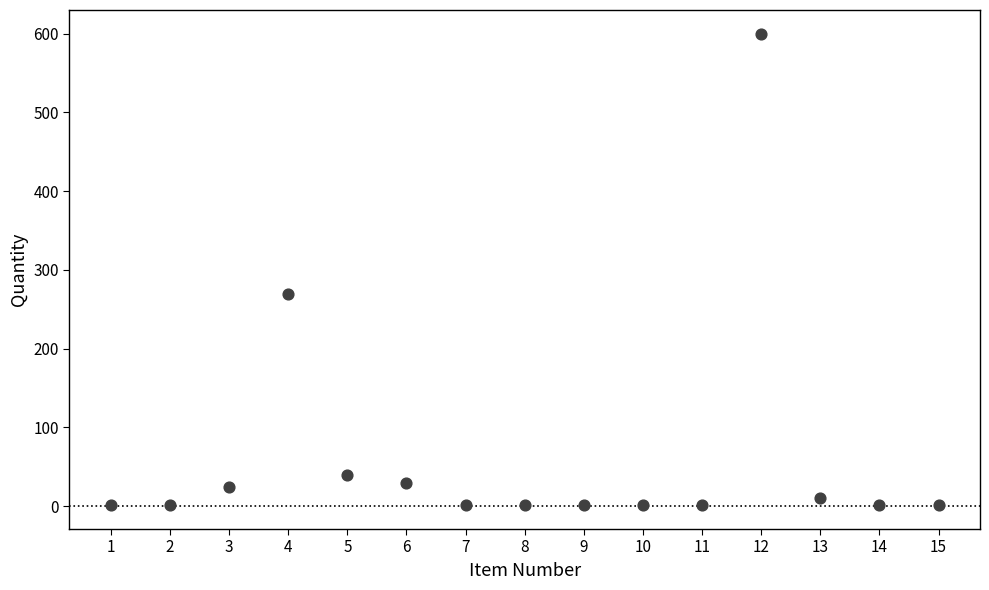

What is the range of X values (max minus min)?

14